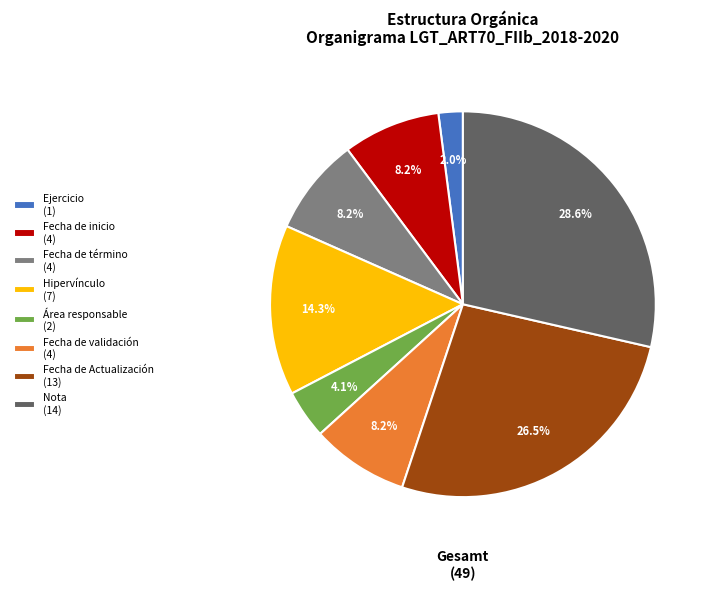

Does Ejercicio represent more than half of the total?

No